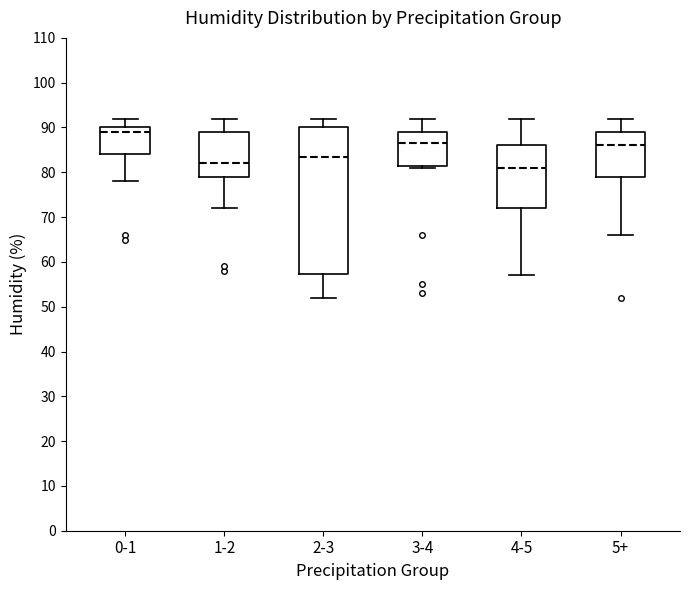

Comparing the boxes themselves (not the whiskers), which one is the tallest?

2-3